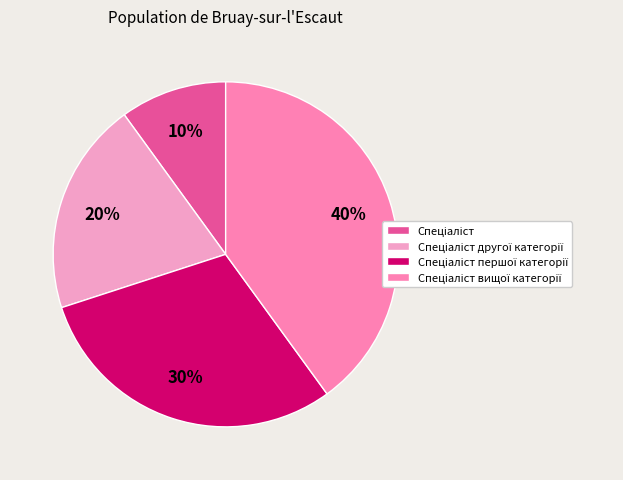

Is there a majority slice in this chart?

No